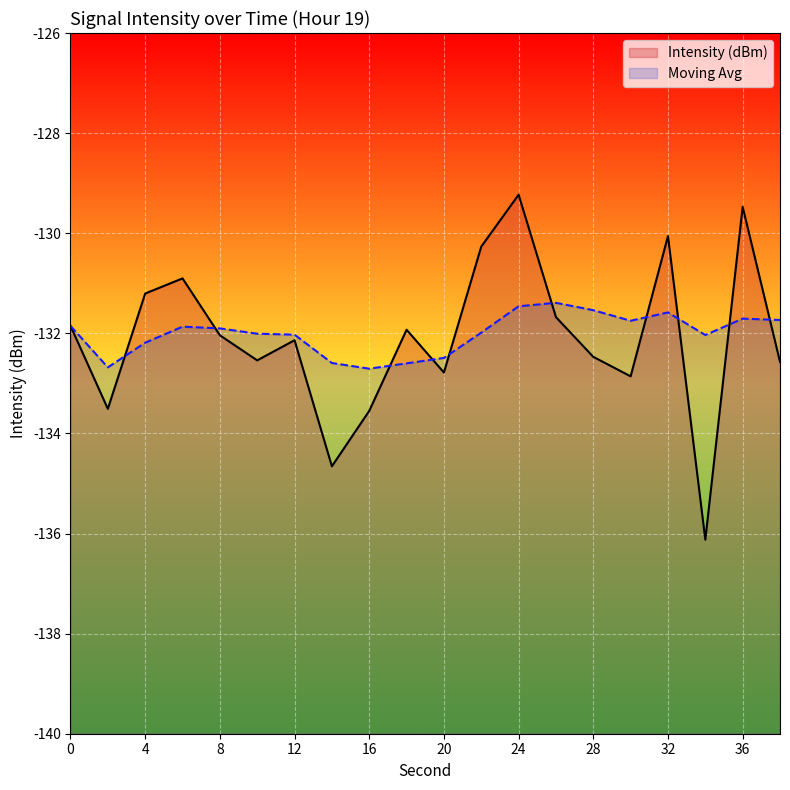

At how many categories does at least one series exceed -133?

20